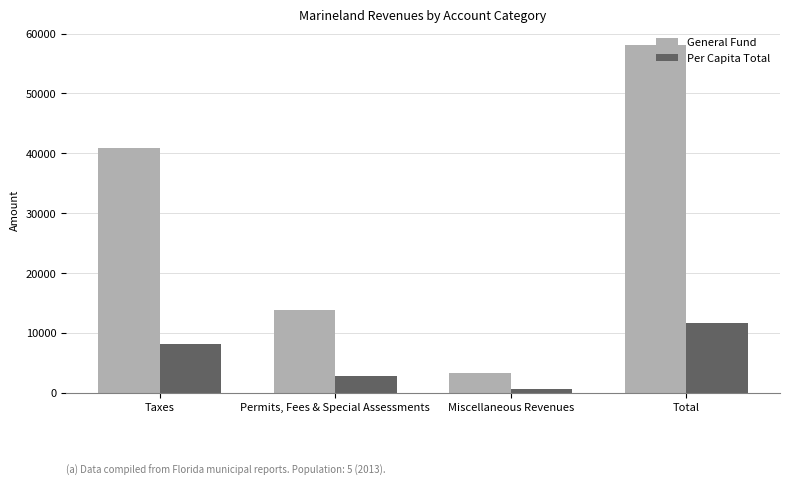

Which series has the largest range (max minus min)?

General Fund